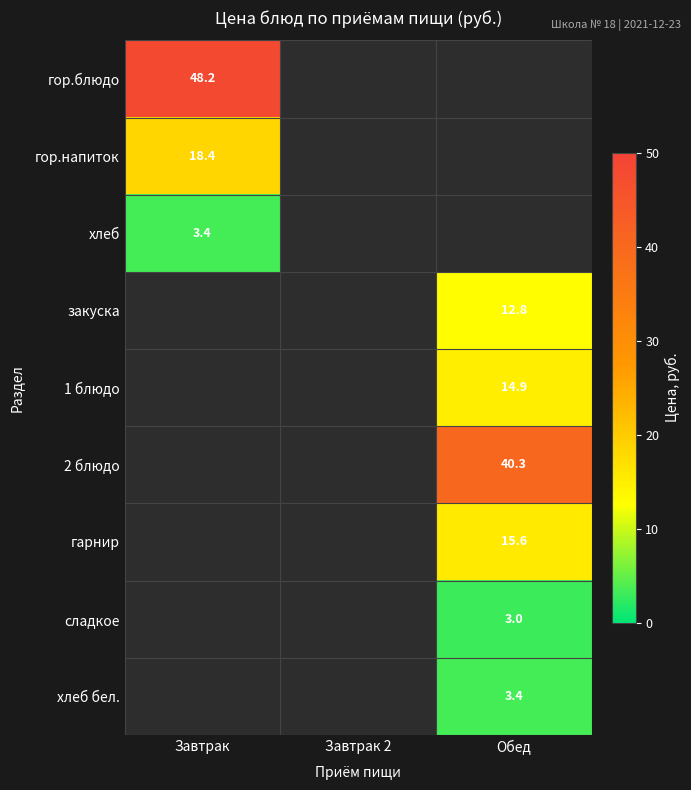

True or false: гор.блюдо has a value of 48.2 at Завтрак.

True